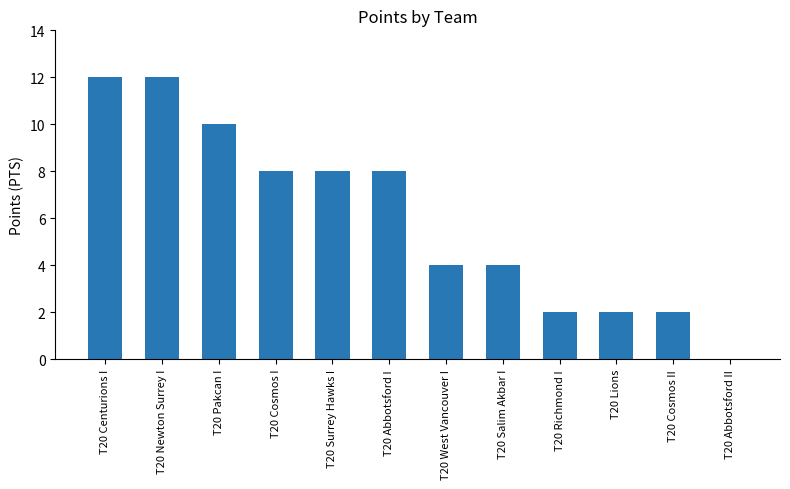

How many categories are shown in the chart?

12